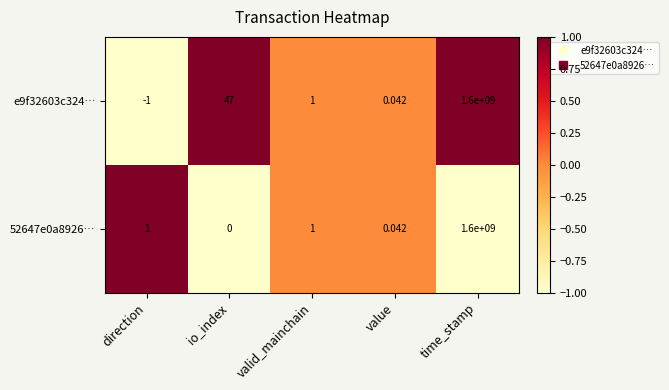

Which label corresponds to the smallest value in the chart?

direction